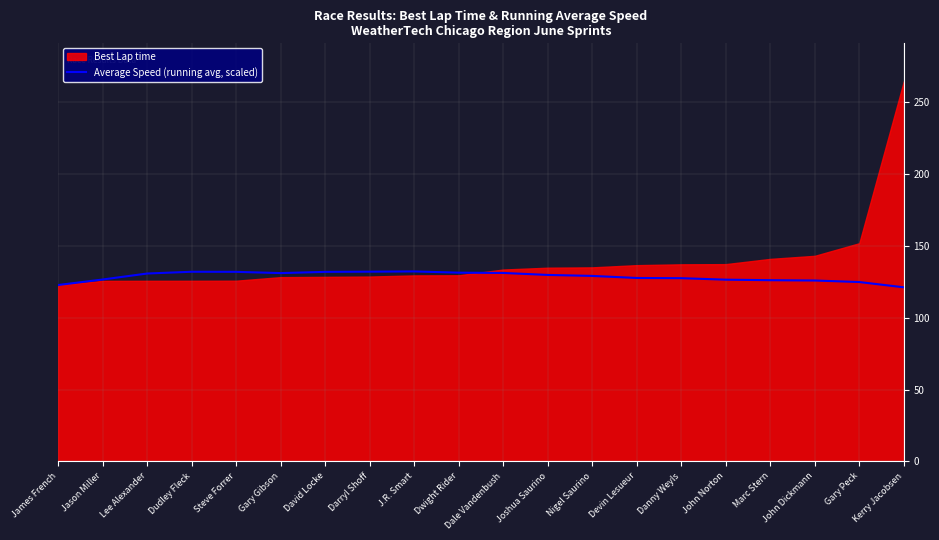

What value does the Average Speed (running avg, scaled) series have at Gary Peck?

124.8